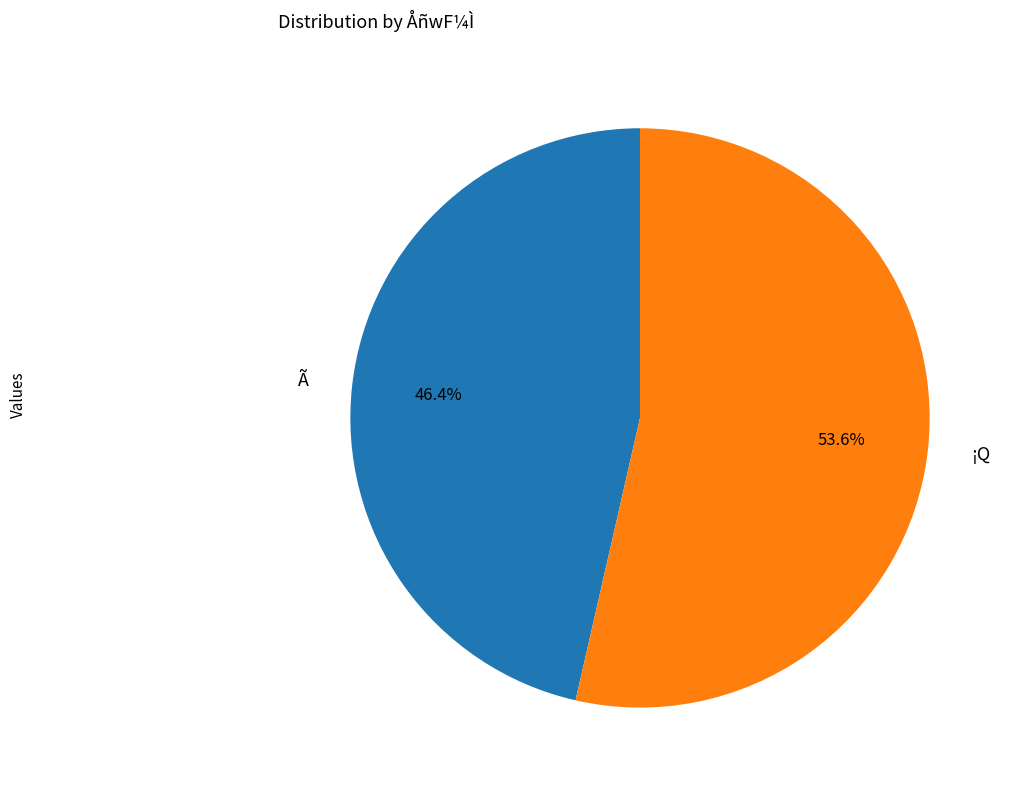

Which category has the smallest portion of the pie?

Ã